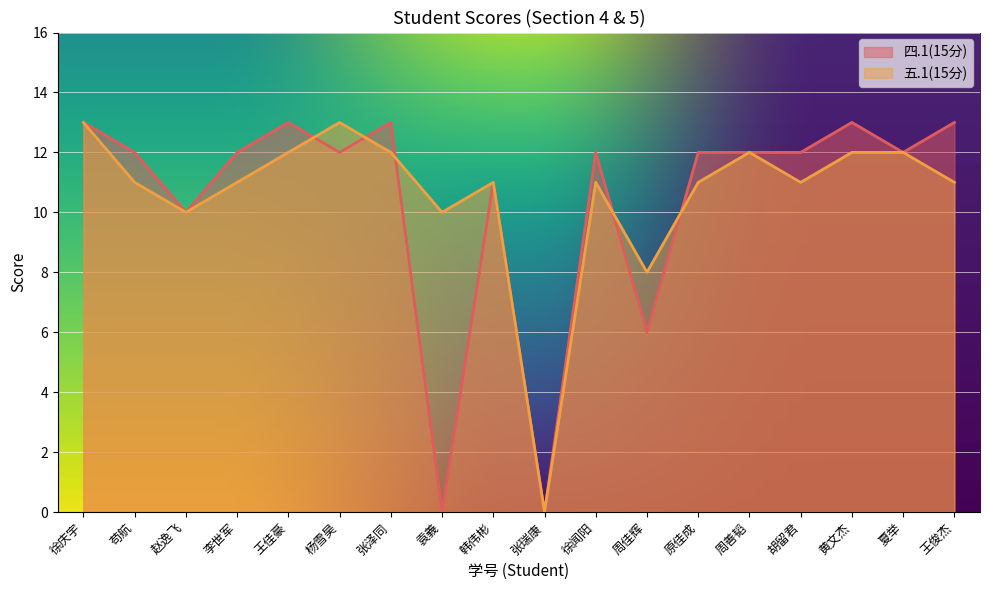

The value of 五.1(15分) at 王俊杰 is 6. True or false?

False